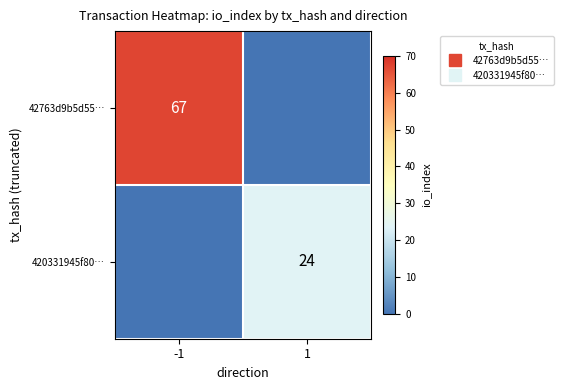

At which label is 420331945f80… closest to 12?

-1